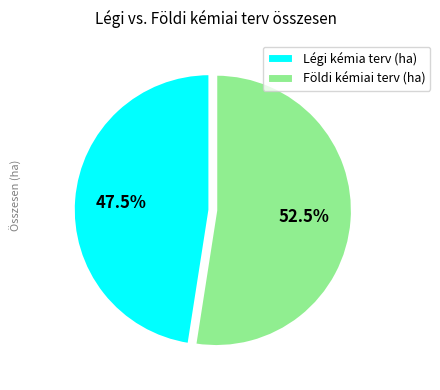

Which has a higher value, Földi kémiai terv (ha) or Légi kémia terv (ha)?

Földi kémiai terv (ha)